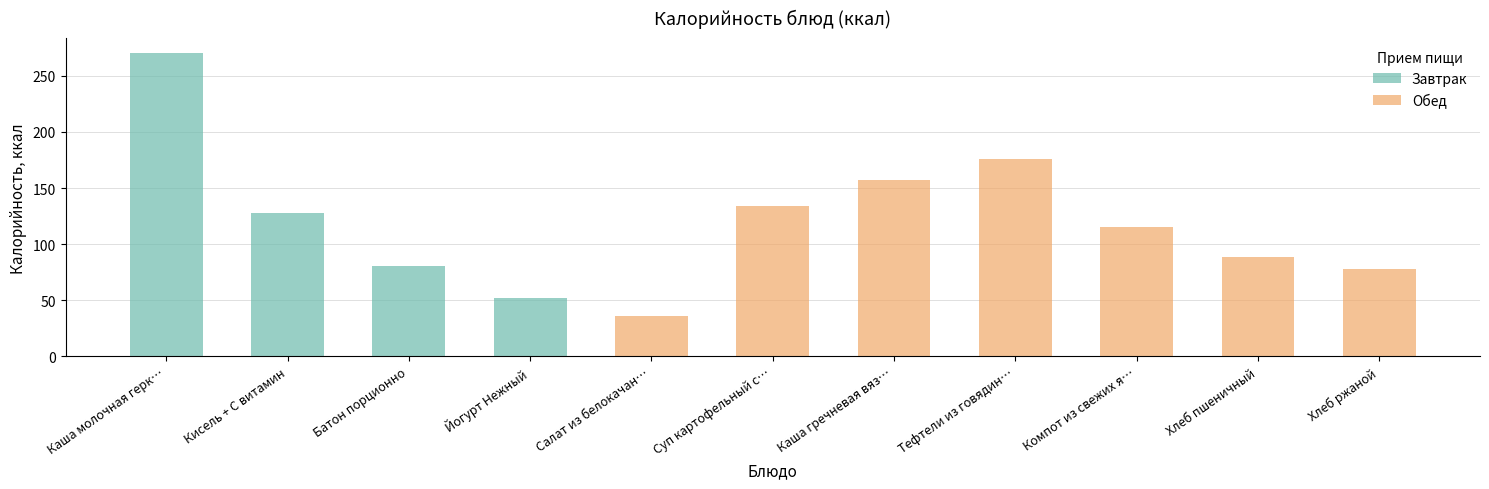

What is the value of the Завтрак bar at the 2nd from the left?

128